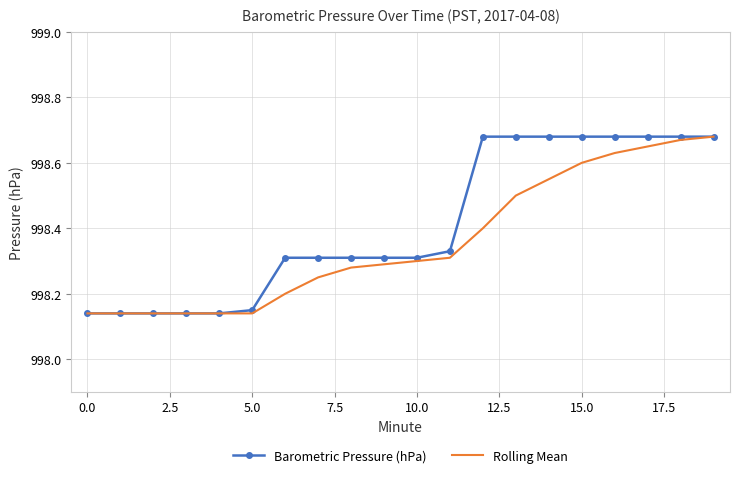

Which series has the largest total across all categories?

Barometric Pressure (hPa)